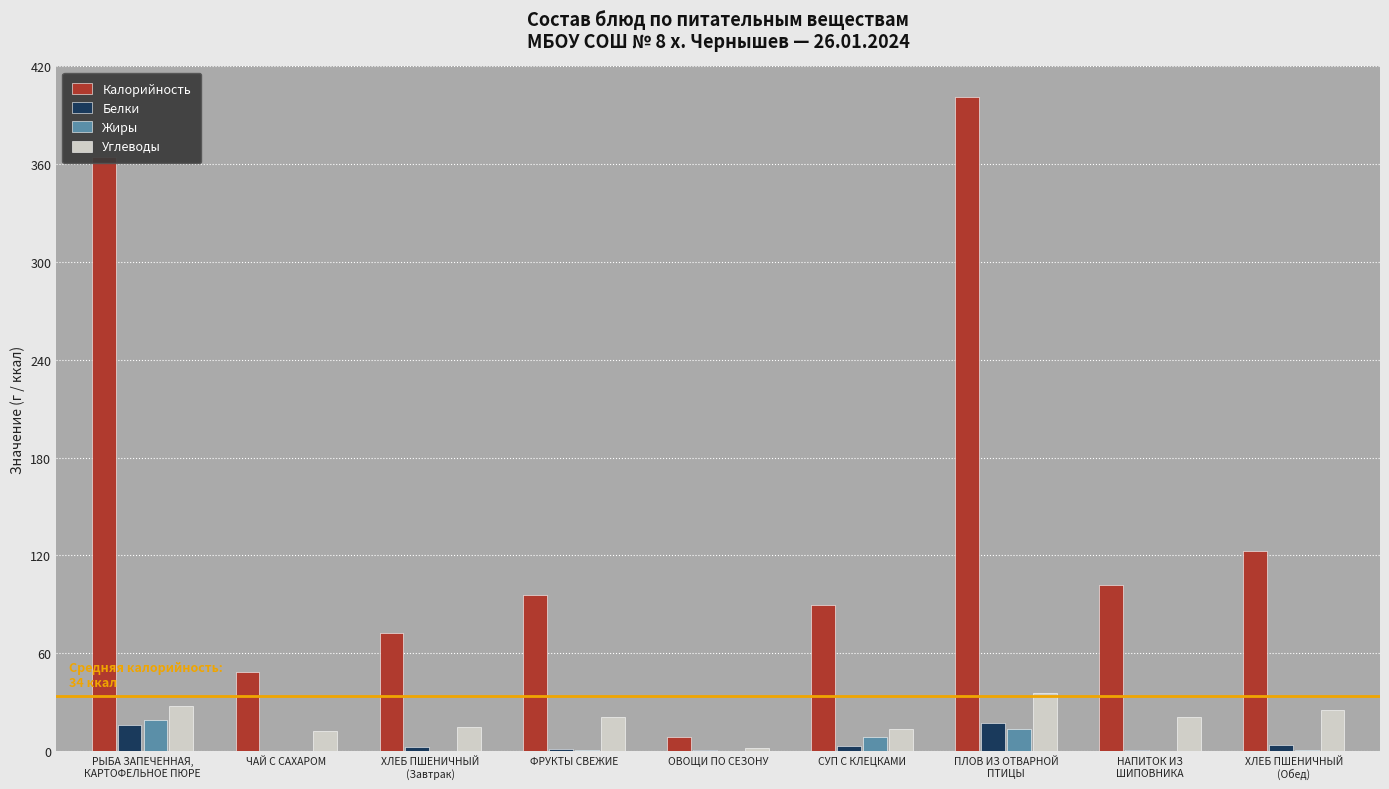

At which category is the sum across all series the highest?

ПЛОВ ИЗ ОТВАРНОЙ
ПТИЦЫ